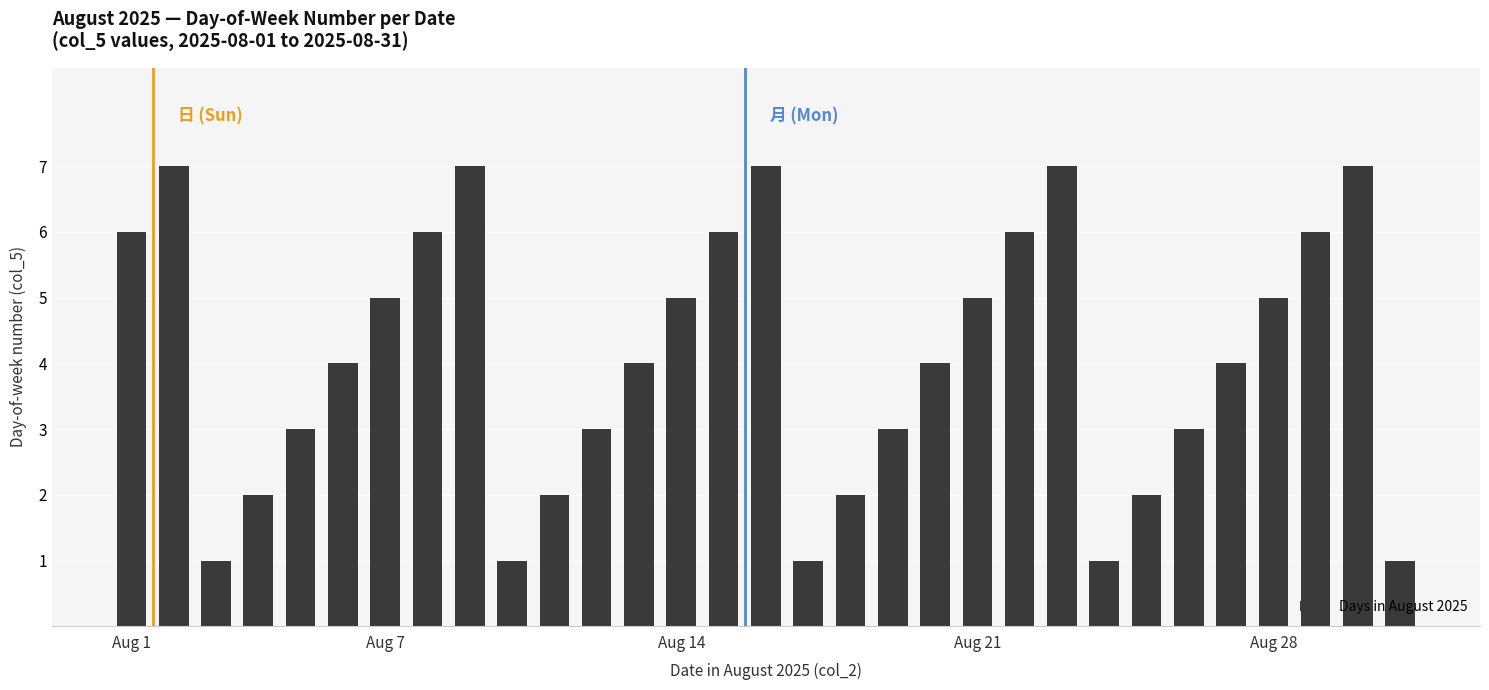

What is the value of the 17th bar from the left?

1